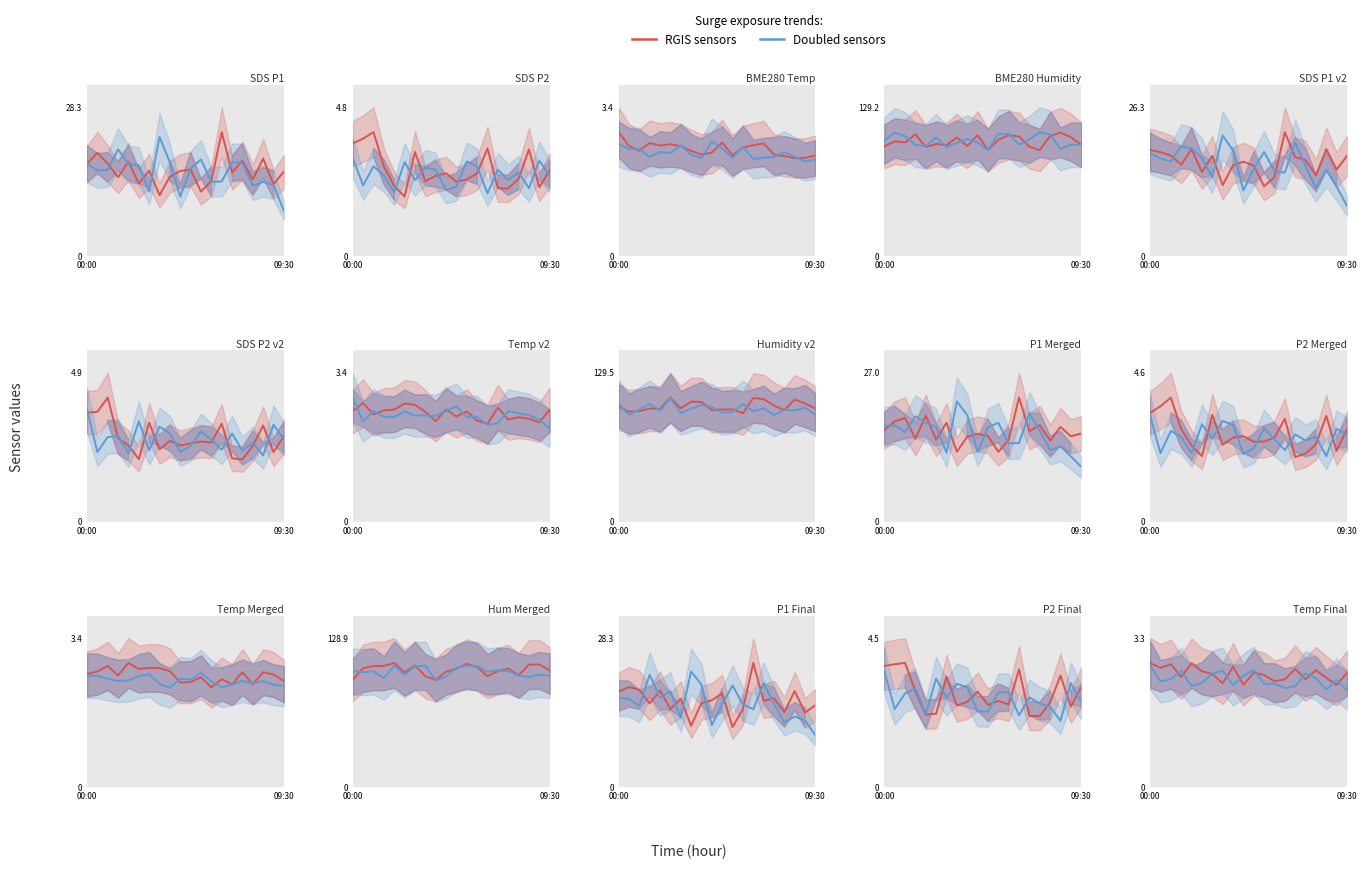

What value does the RGIS sensors series have at 13?

2.4